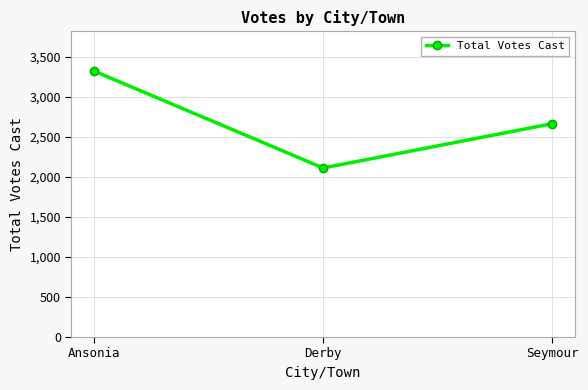

Rank the categories by value from lowest to highest.

Derby, Seymour, Ansonia